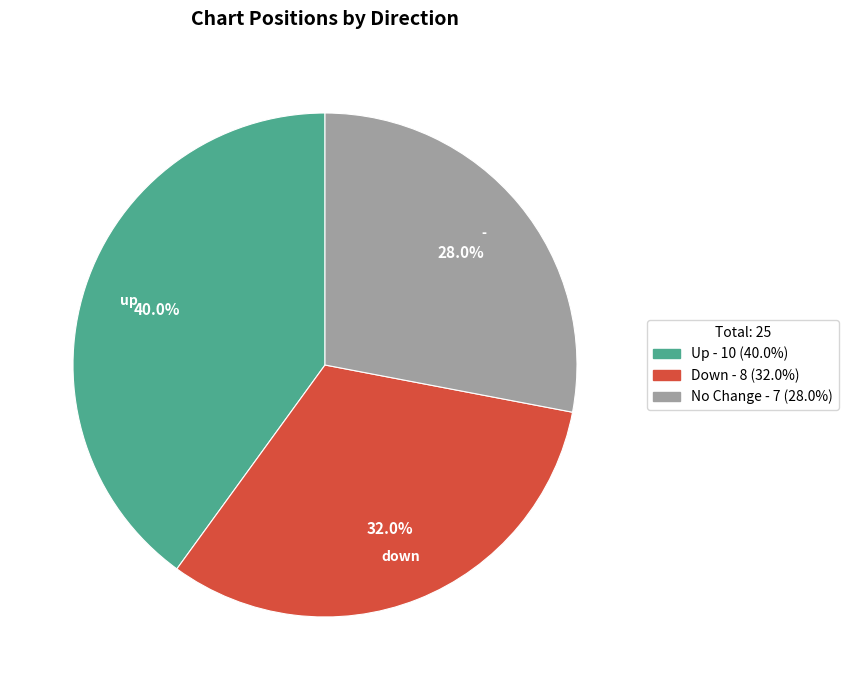

Is there a majority slice in this chart?

No